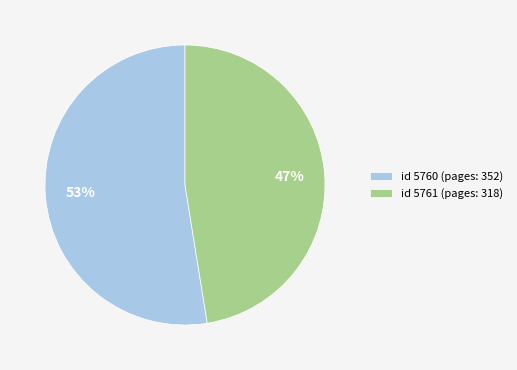

To the nearest percent, what is the combined percentage of id 5761 (pages: 318) and id 5760 (pages: 352)?

100%